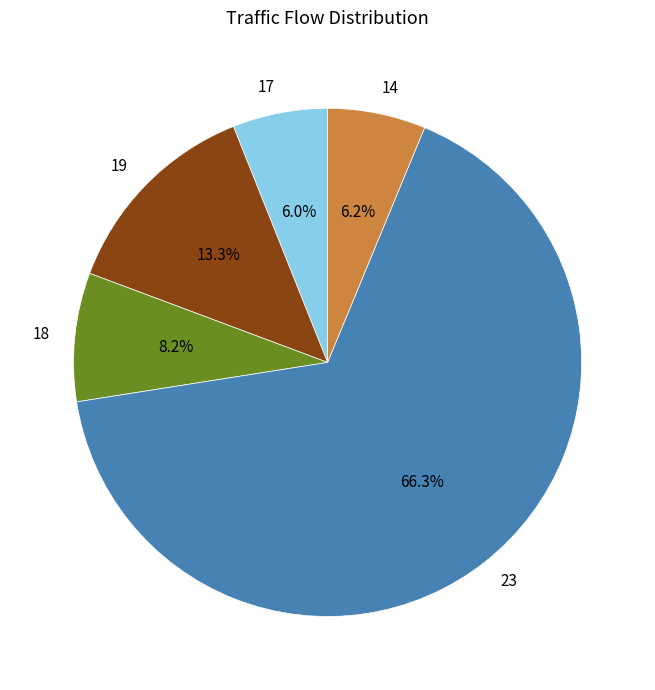

How many segments does this pie chart have?

5